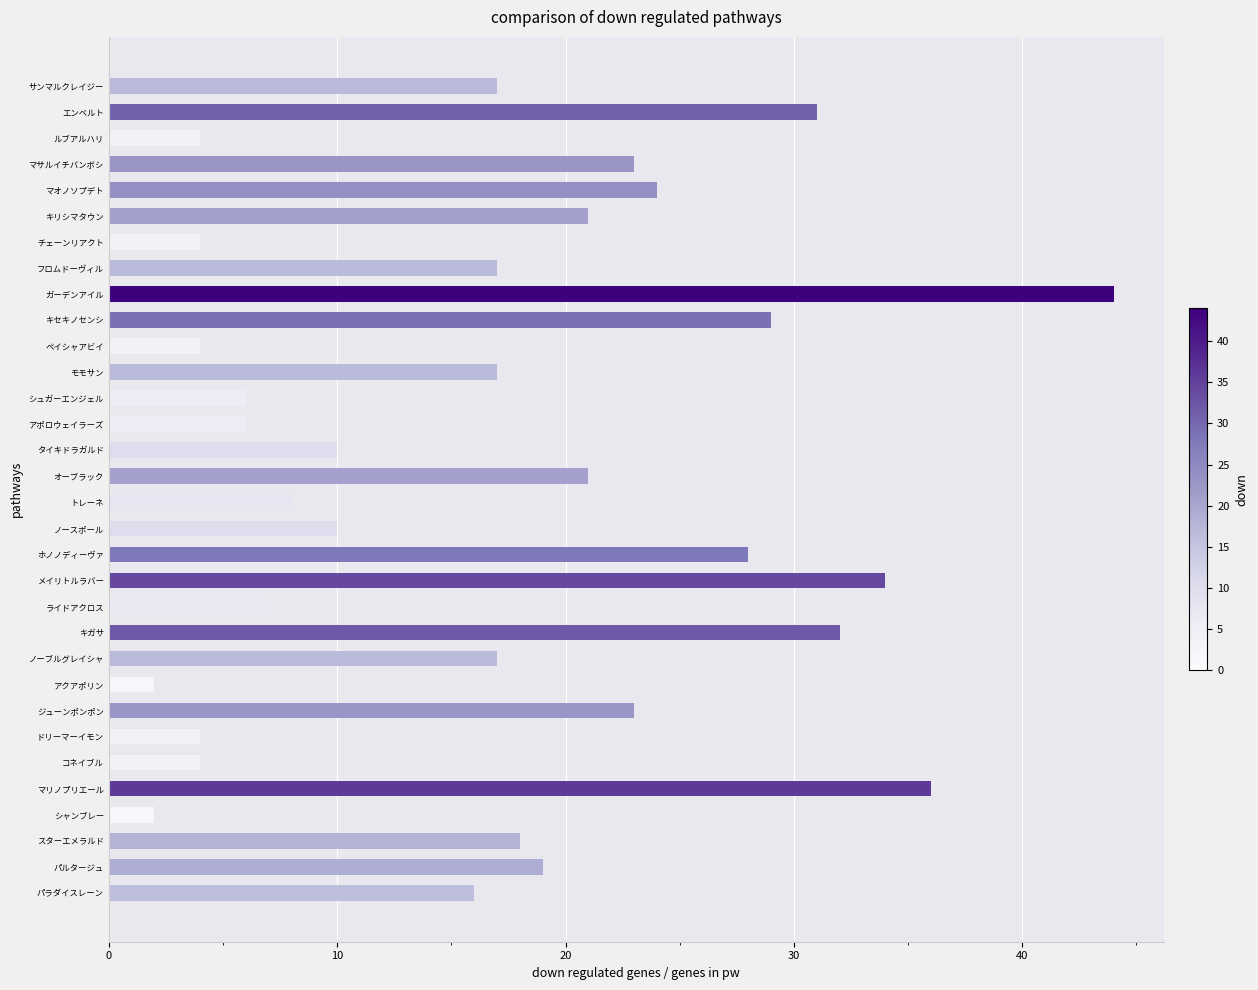

The value at ルブアルハリ is 6. True or false?

False